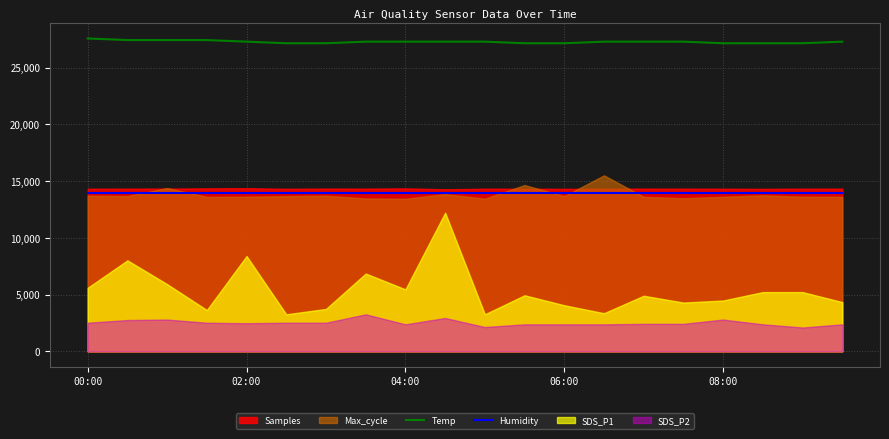

The Humidity series shows 8733.4 at 02:00. True or false?

False